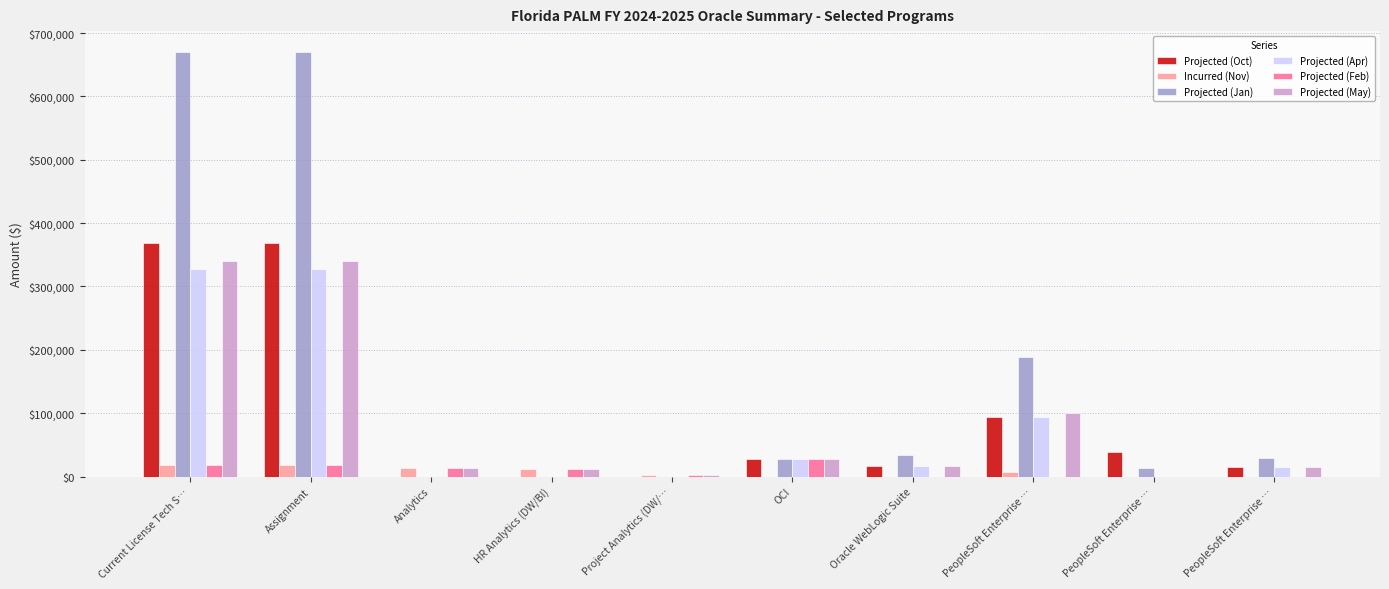

What is the average value of the Projected (Jan) series?

163269.6